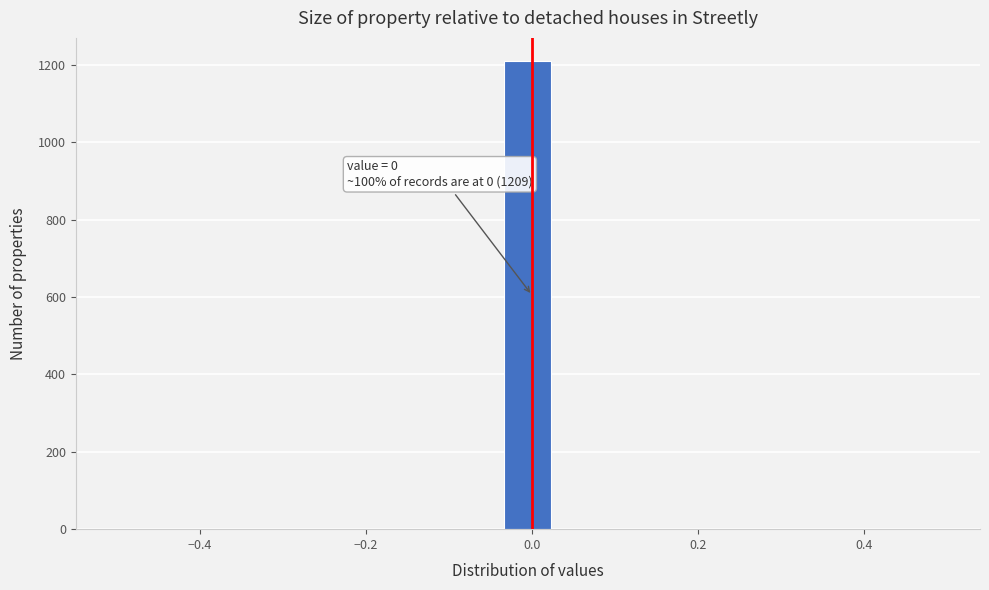

Read against the x-axis, roughly where is the centre of the tallest bar?

0.00